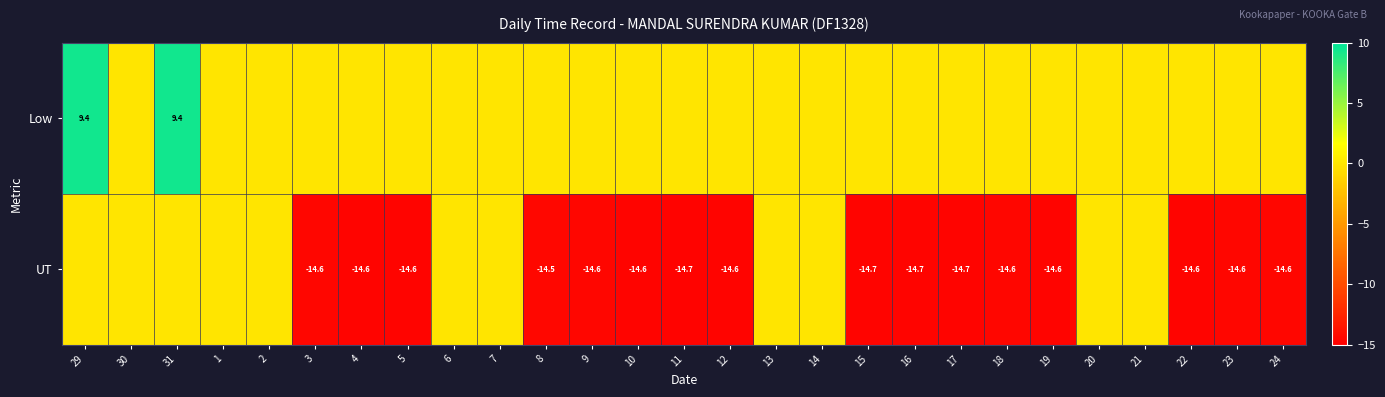

The value of UT at 15 is -14.7. True or false?

True